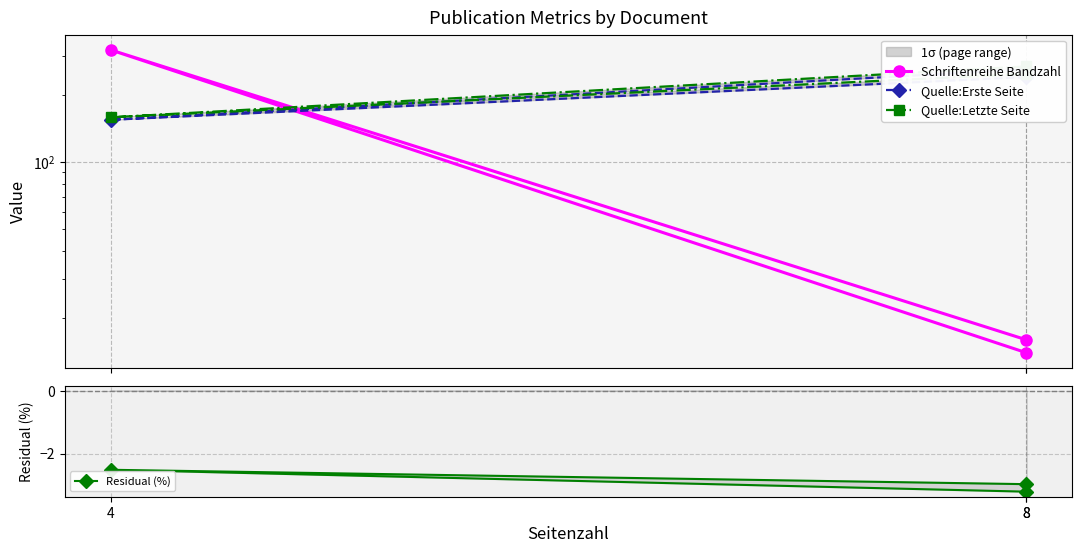

Count the Quelle:Erste Seite values in the range 155 to 261.

3